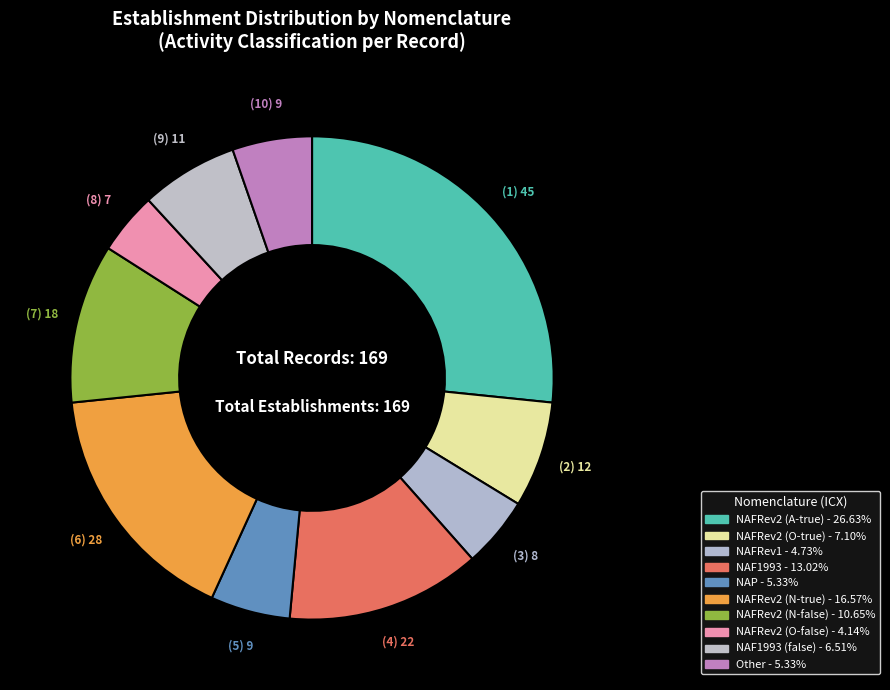

How many slices are in this pie chart?

10